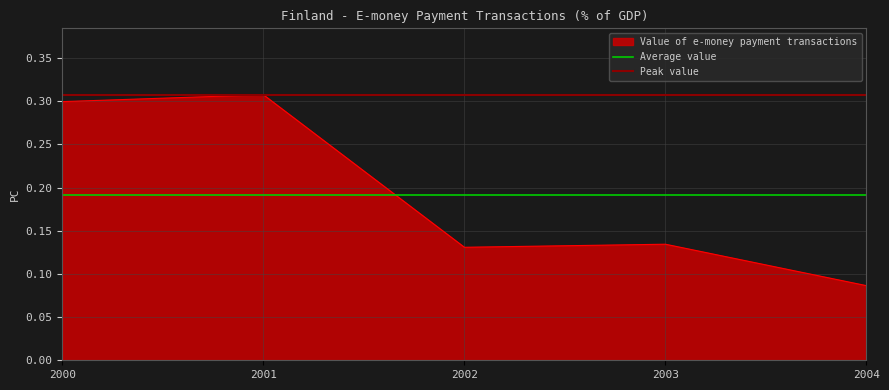

At which label does Value of e-money payment transactions reach its peak?

2001